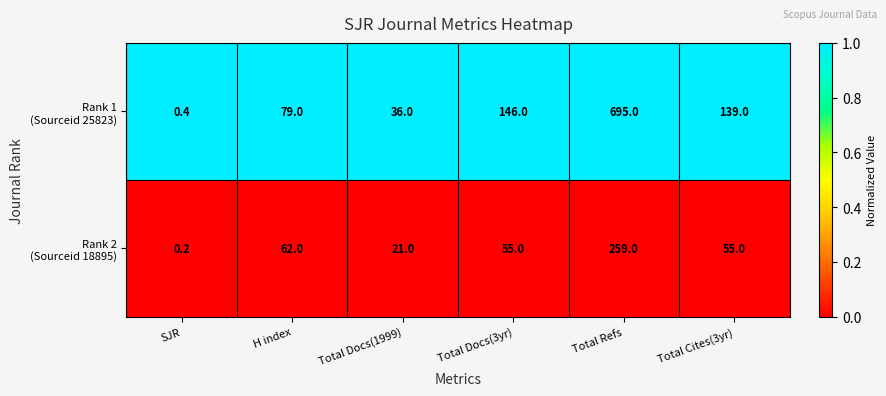

What is the maximum value shown in the chart?

695.0